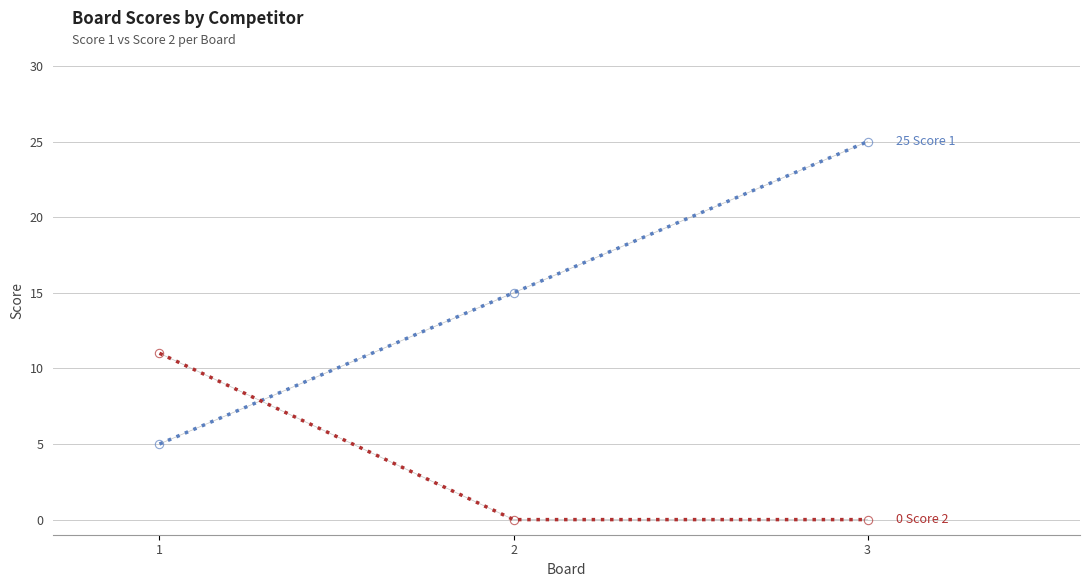

What is the total value across all series at 1?

16